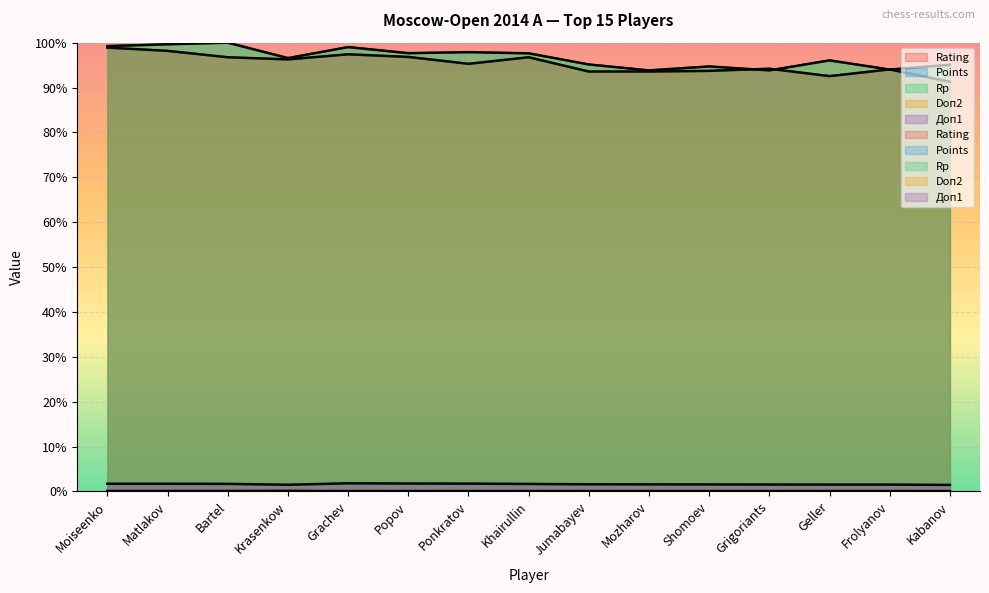

Which series has the largest total across all categories?

Rp